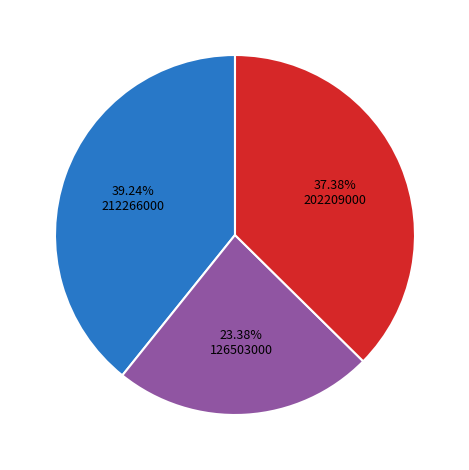

Count the number of slices in the pie.

3